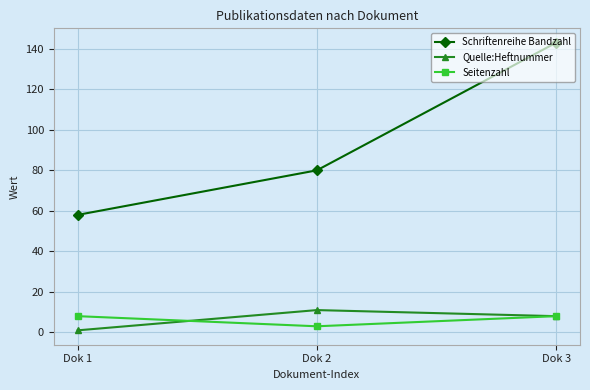

How many data points in Seitenzahl are less than 8?

1